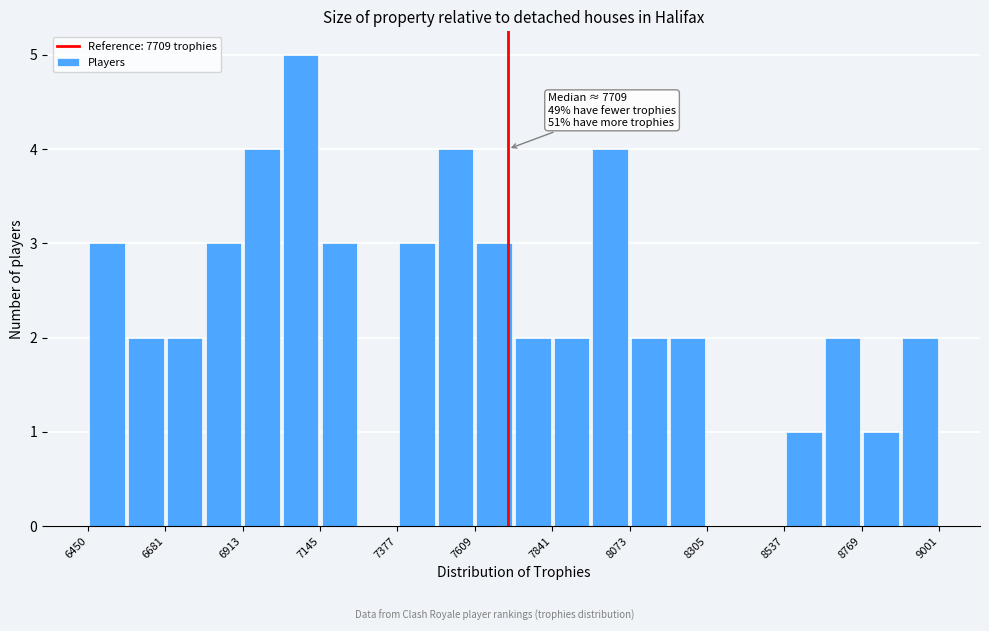

Around what value on the x-axis is the tallest bar? Give the approximate position of its centre, as read against the axis.

7100